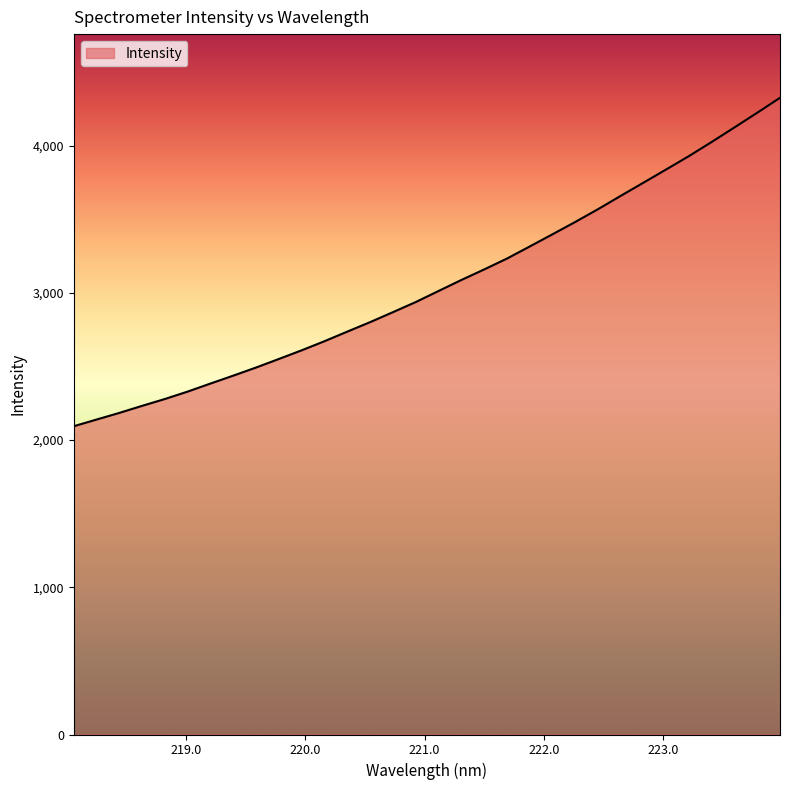

What is the difference between the maximum and minimum values?

2230.8